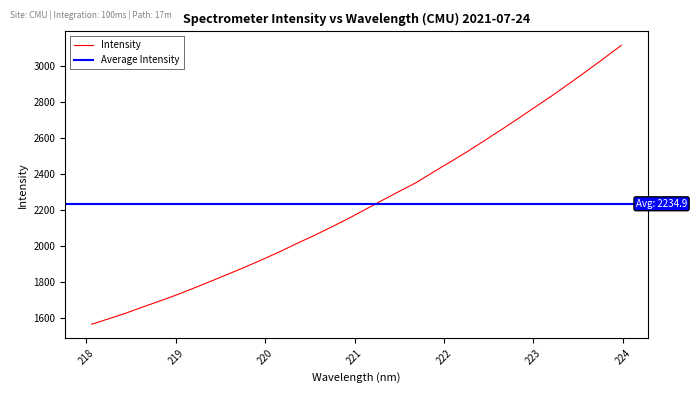

How many data points does each series have?

32